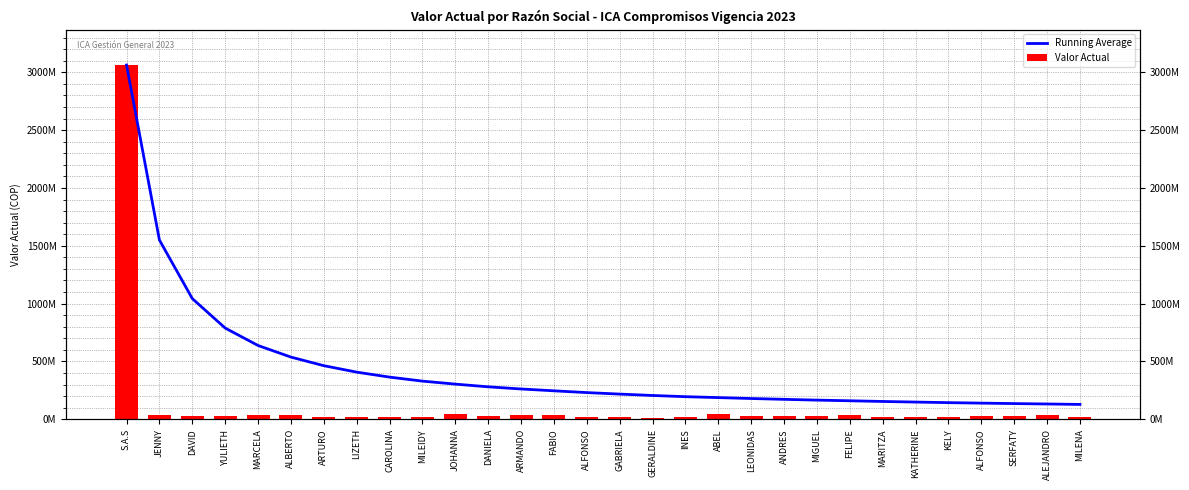

How many values in the Running Average series exceed 230757280?

15